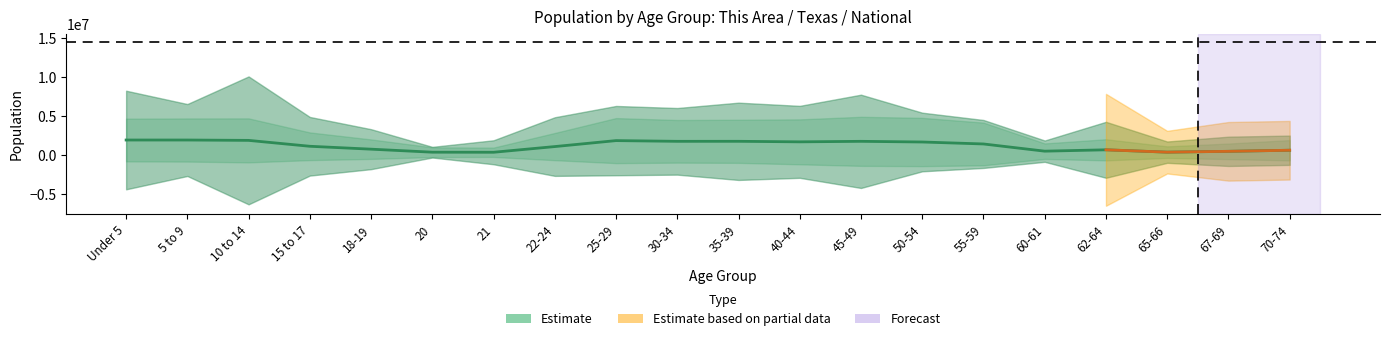

True or false: This Area and Texas cross at least once.

False